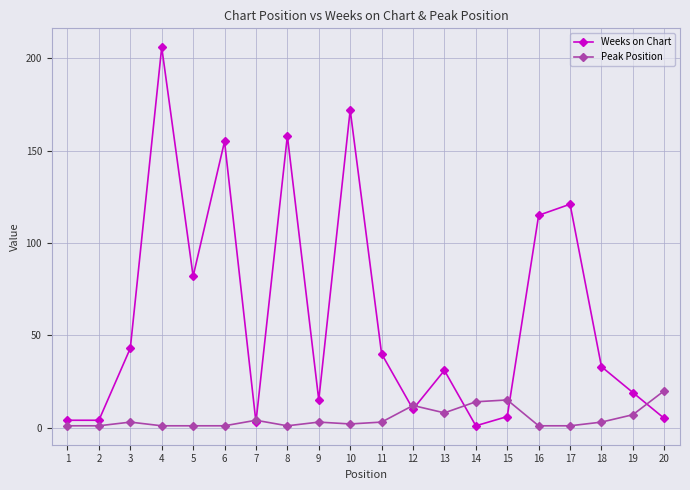

Reading left to right, what are all the values shown in this chart?

Weeks on Chart: 4	4	43	206	82	155	3	158	15	172	40	10	31	1	6	115	121	33	19	5
Peak Position: 1	1	3	1	1	1	4	1	3	2	3	12	8	14	15	1	1	3	7	20